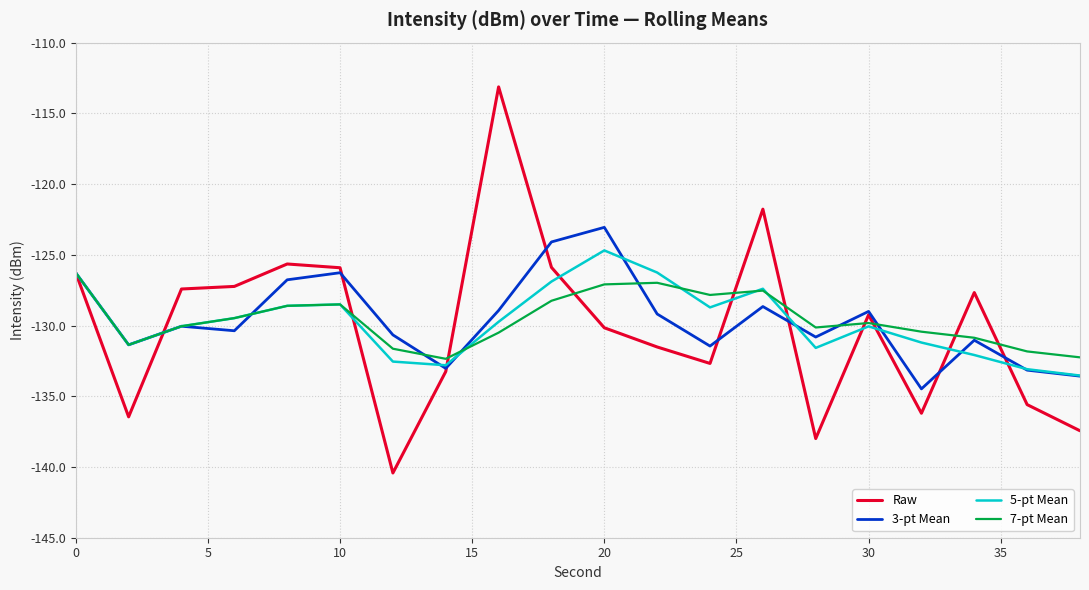

What is the smallest value displayed?

-140.4